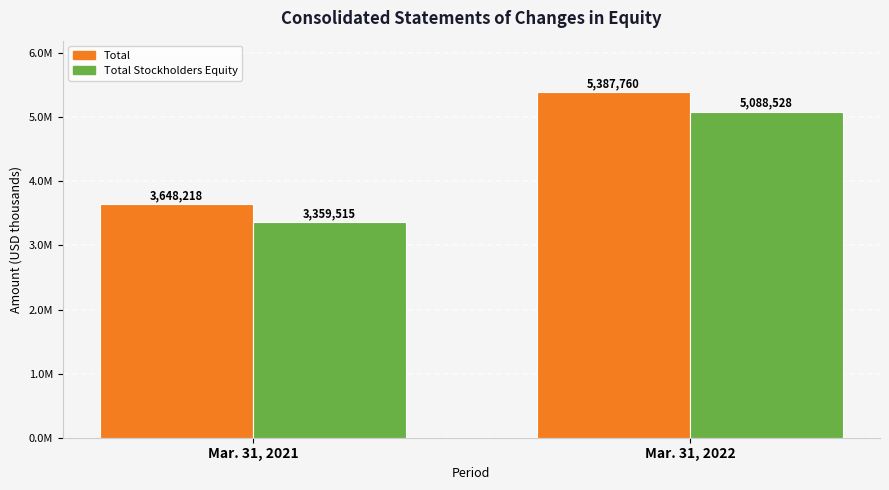

What are all the series names shown in the legend?

Total, Total Stockholders Equity